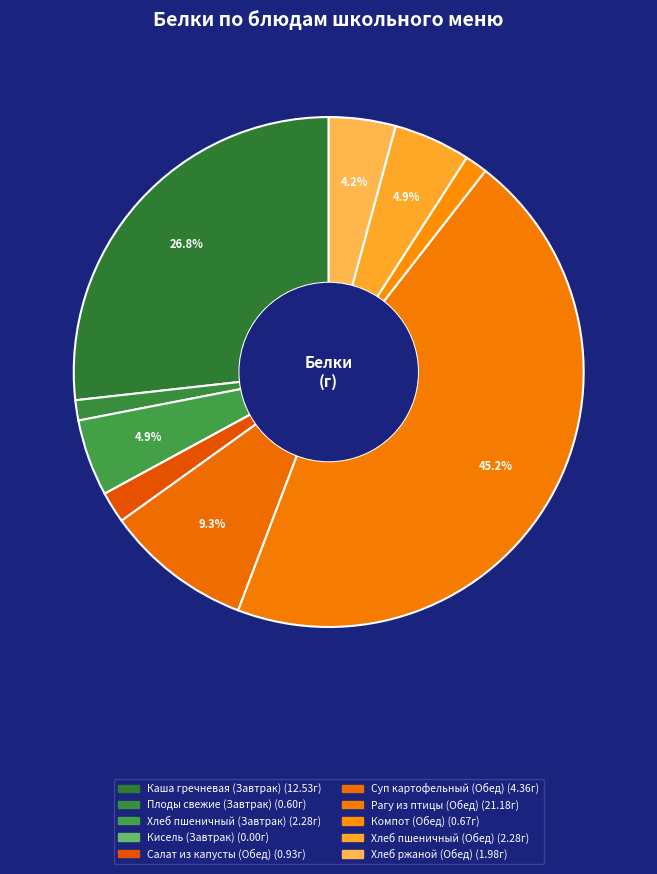

Combined, what portion of the pie is Каша гречневая (Завтрак) and Плоды свежие (Завтрак)?

28.0%